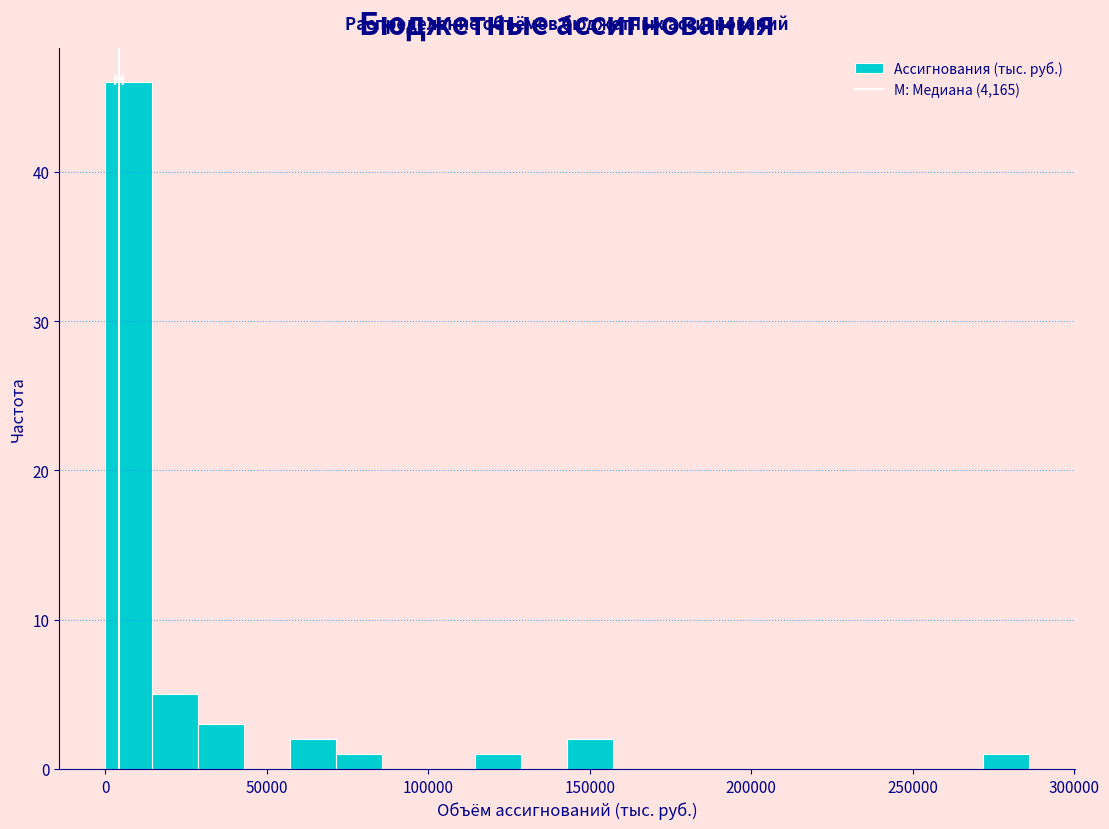

Read against the x-axis, roughly where is the centre of the tallest bar?

5000